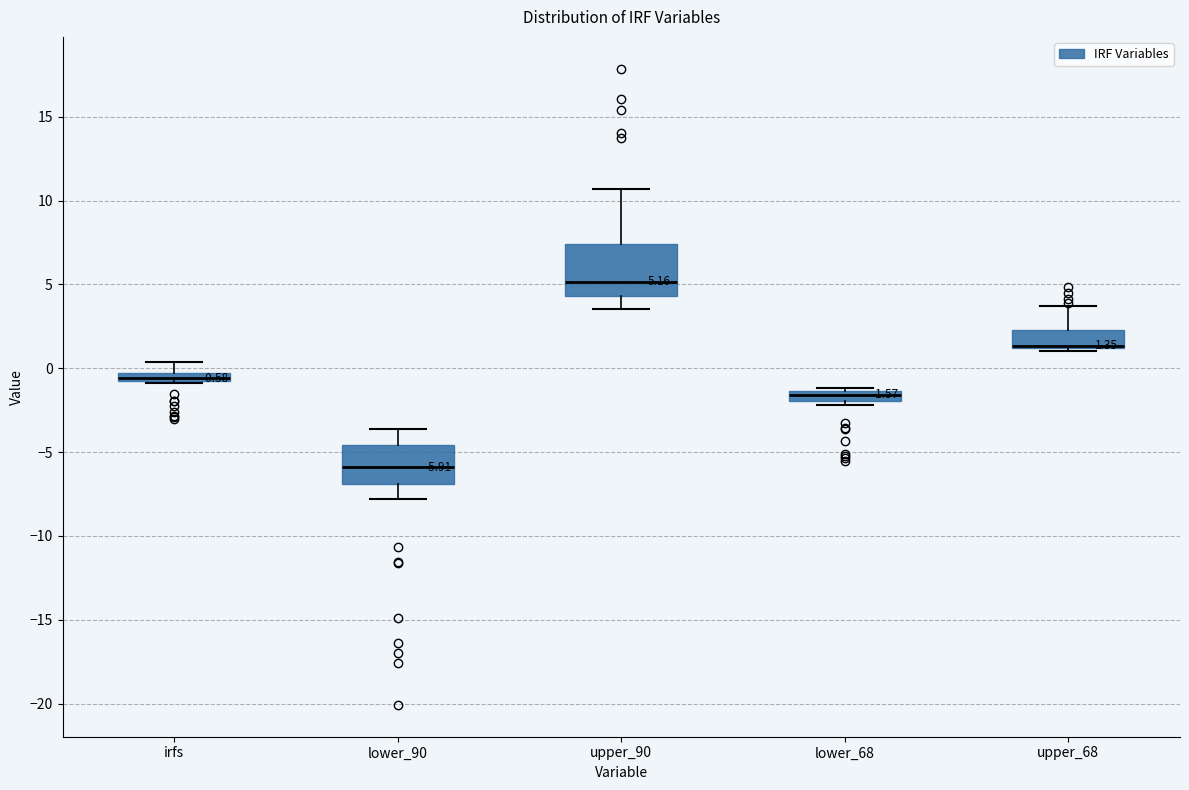

Which box is the tallest, from its lower edge to its upper edge?

upper_90